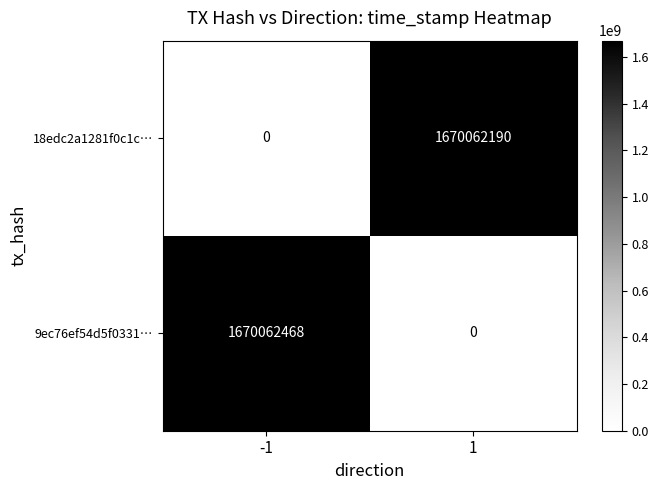

What is the maximum value for 18edc2a1281f0c1c…?

1670062190